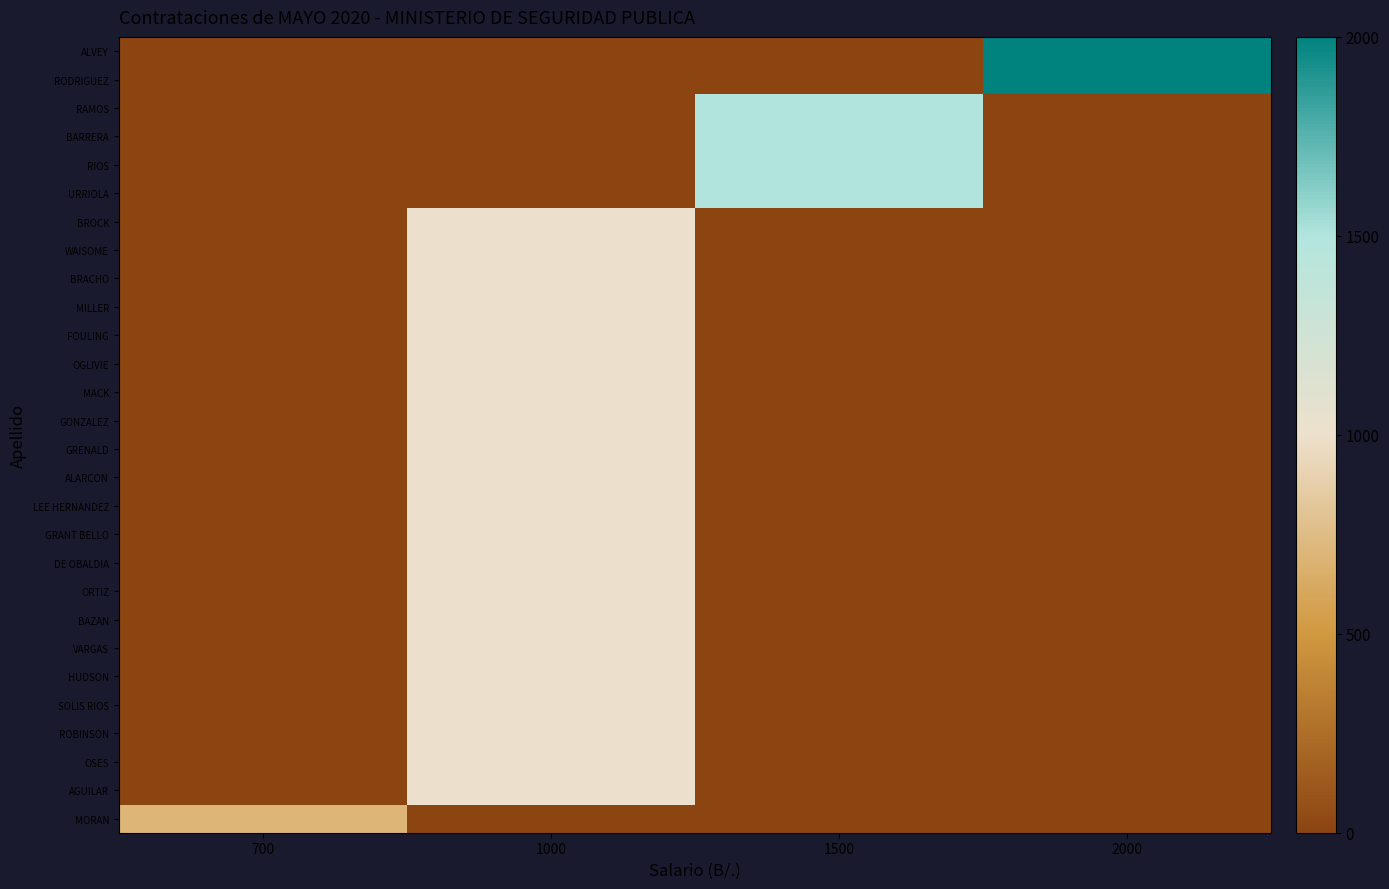

Rank the series by their maximum value, from lowest to highest.

MORAN, BROCK, WAISOME, BRACHO, MILLER, FOULING, OGLIVIE, MACK, GONZALEZ, GRENALD, ALARCON, LEE HERNANDEZ, GRANT BELLO, DE OBALDIA, ORTIZ, BAZAN, VARGAS, HUDSON, SOLIS RIOS, ROBINSON, OSES, AGUILAR, RAMOS, BARRERA, RIOS, URRIOLA, ALVEY, RODRIGUEZ